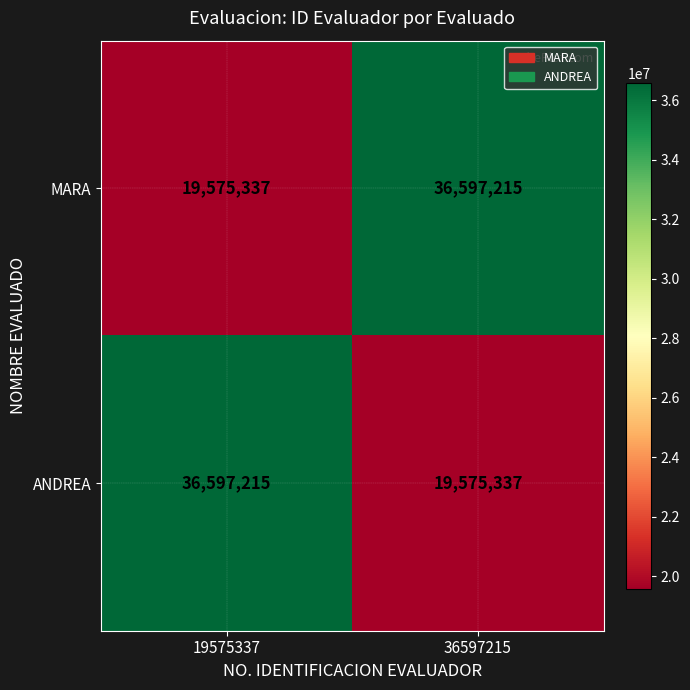

Reading right to left, transcribe all the data shown in this chart.

MARA: 36597215	19575337
ANDREA: 19575337	36597215